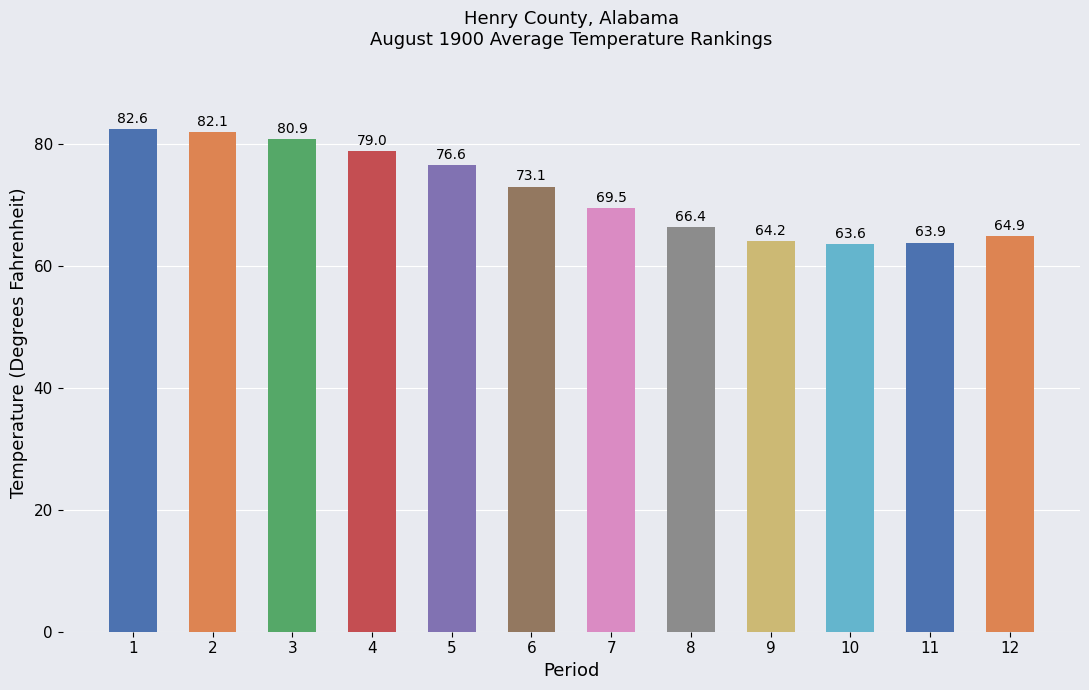

At which category does the chart reach its peak across all series?

1